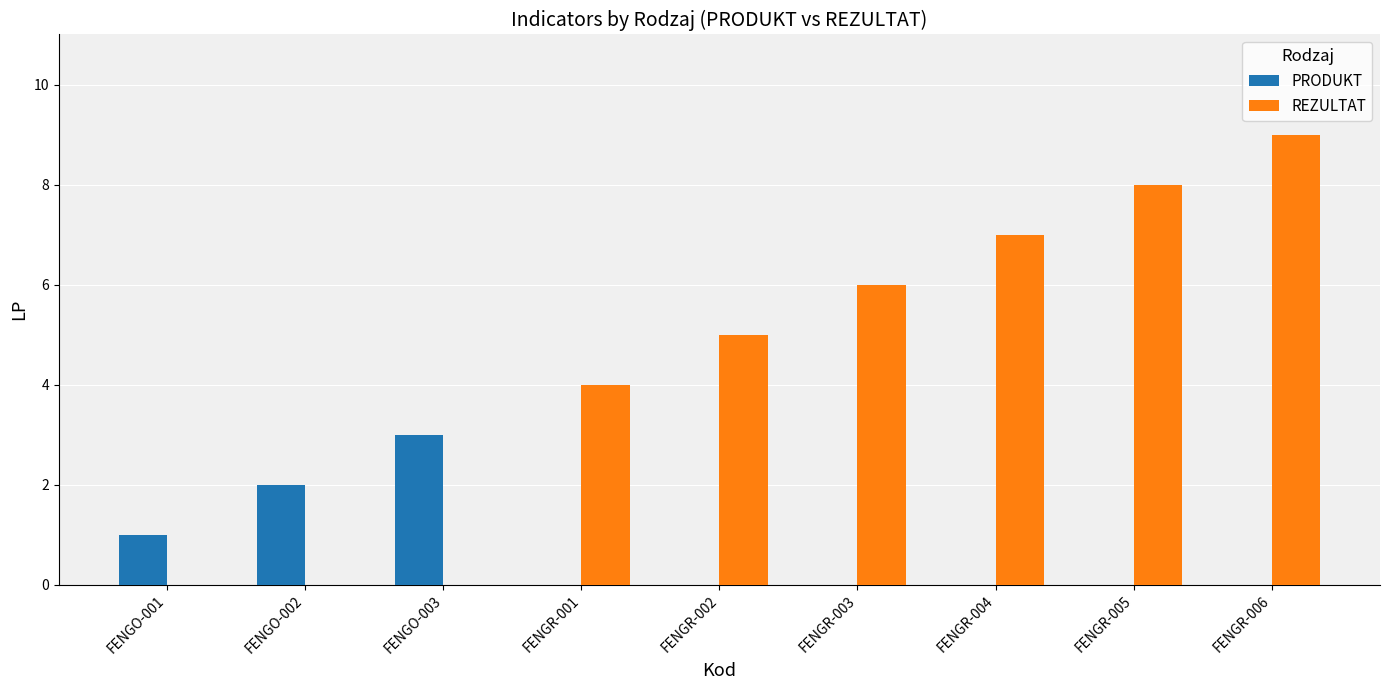

What is the maximum value for PRODUKT?

3